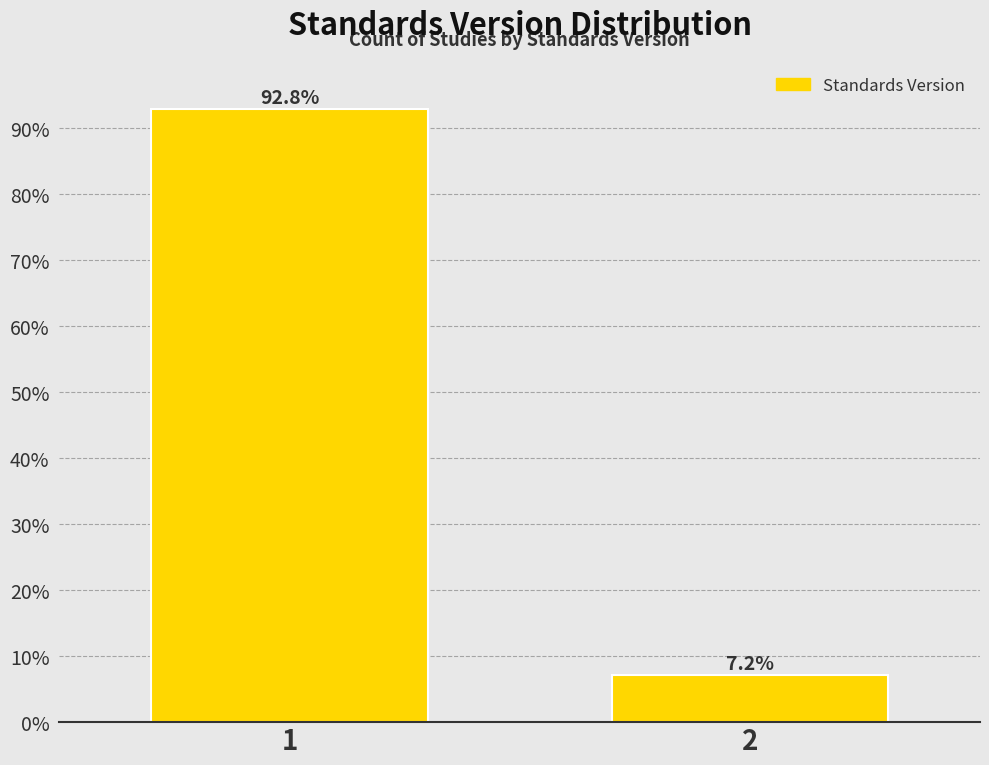

Reading left to right, transcribe all the data shown in this chart.

1=92.8	2=7.2